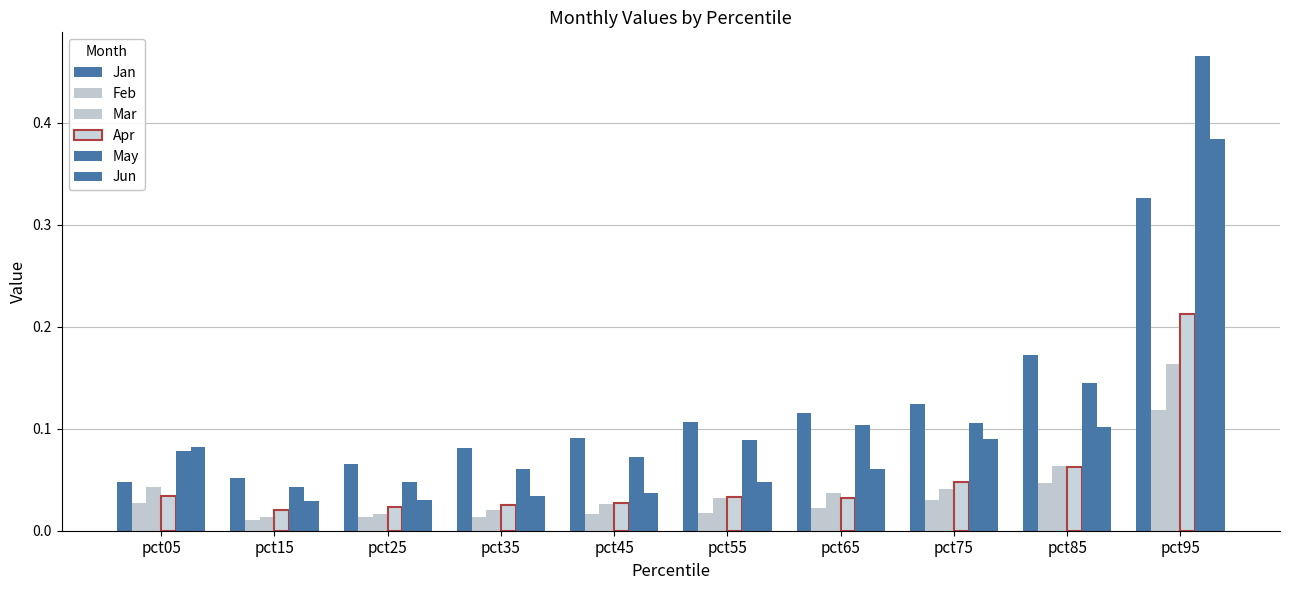

How many series are shown in this chart?

6